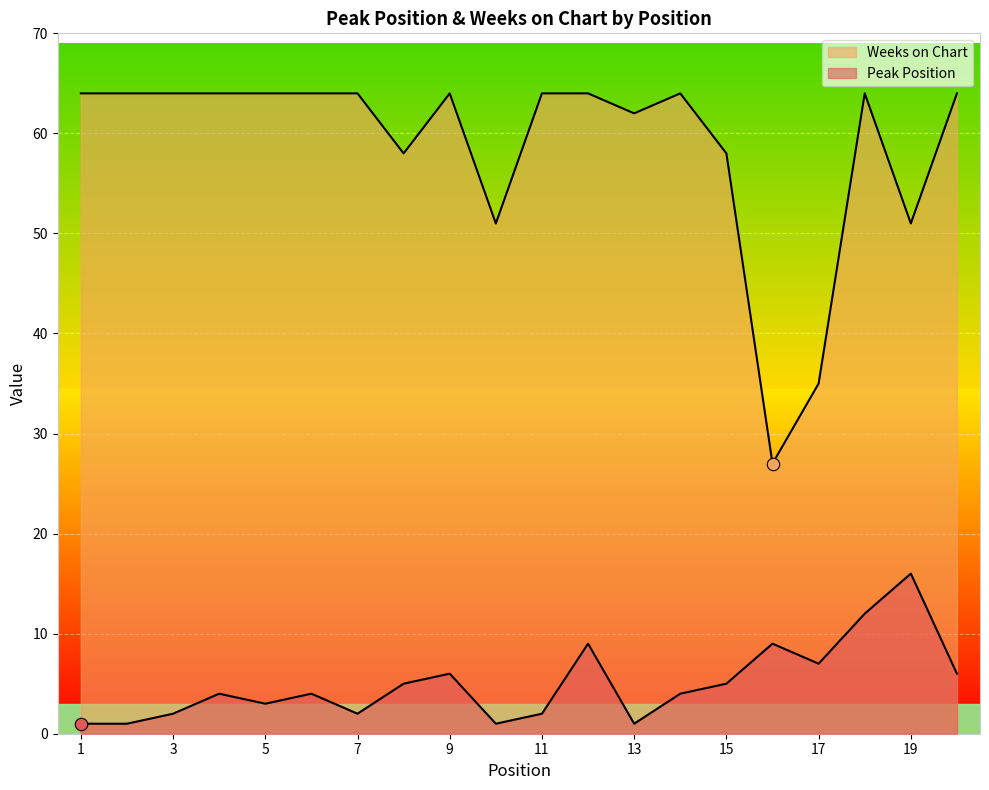

What are all the series names shown in the legend?

Peak Position, Weeks on Chart